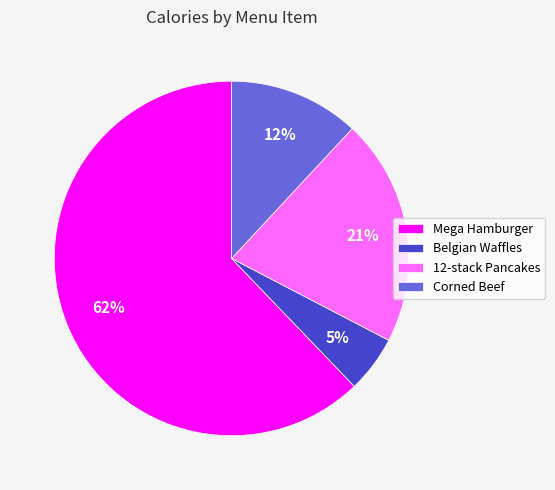

True or false: Belgian Waffles accounts for 5% of the total.

True